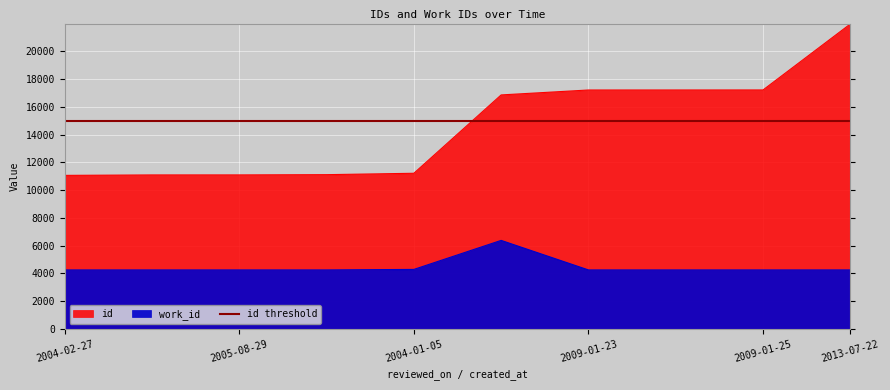

True or false: work_id and id intersect in this chart.

False